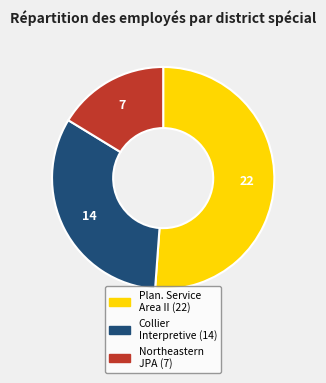

Count the number of slices in the pie.

3